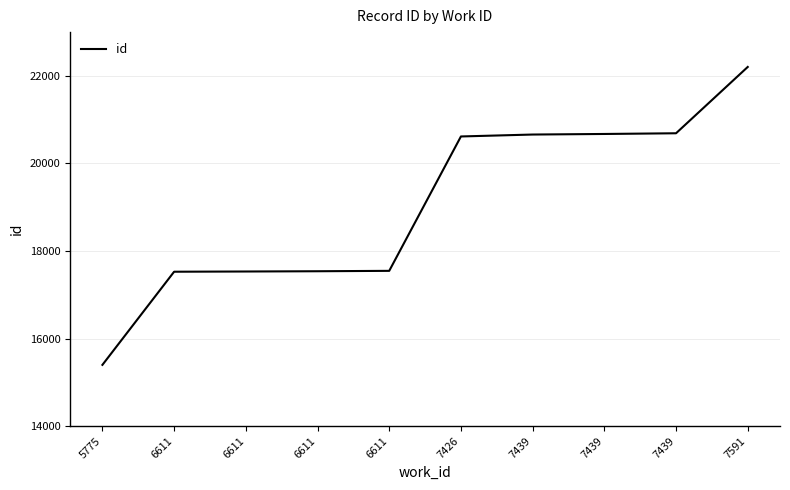

What is the value of the 2nd point from the left?

17526